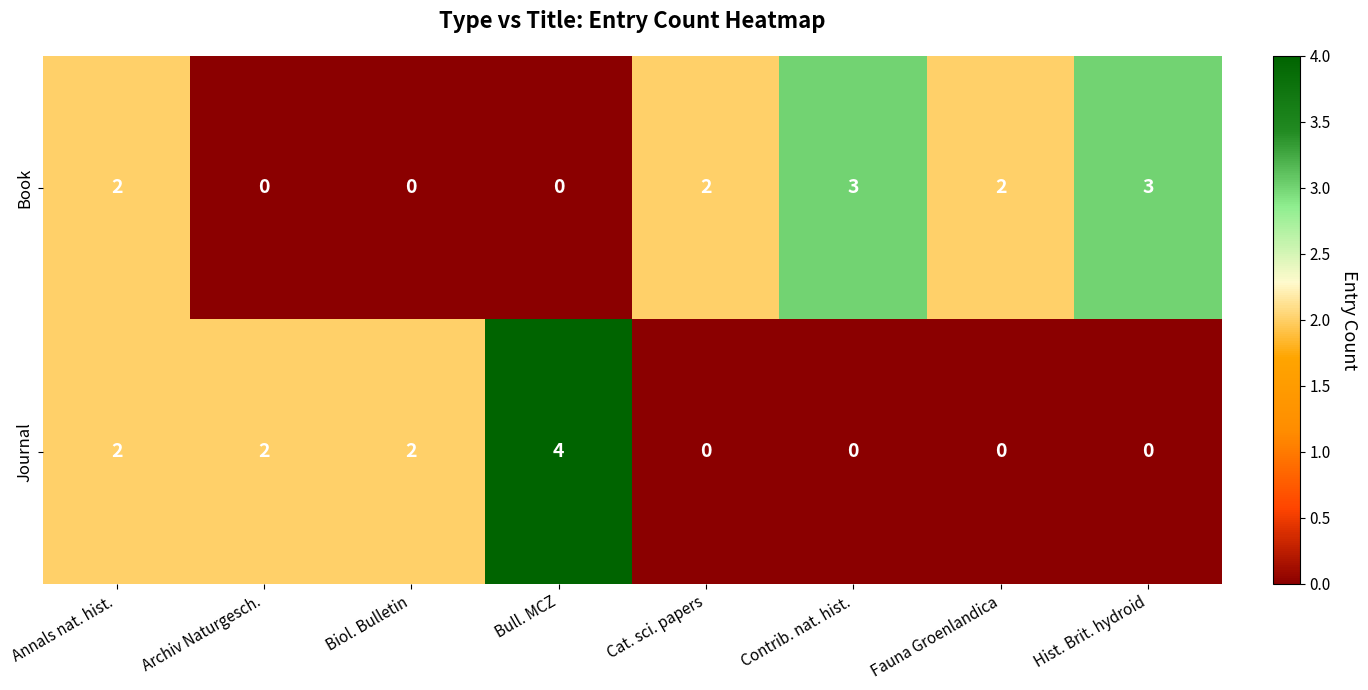

How many distinct data groups are displayed?

2